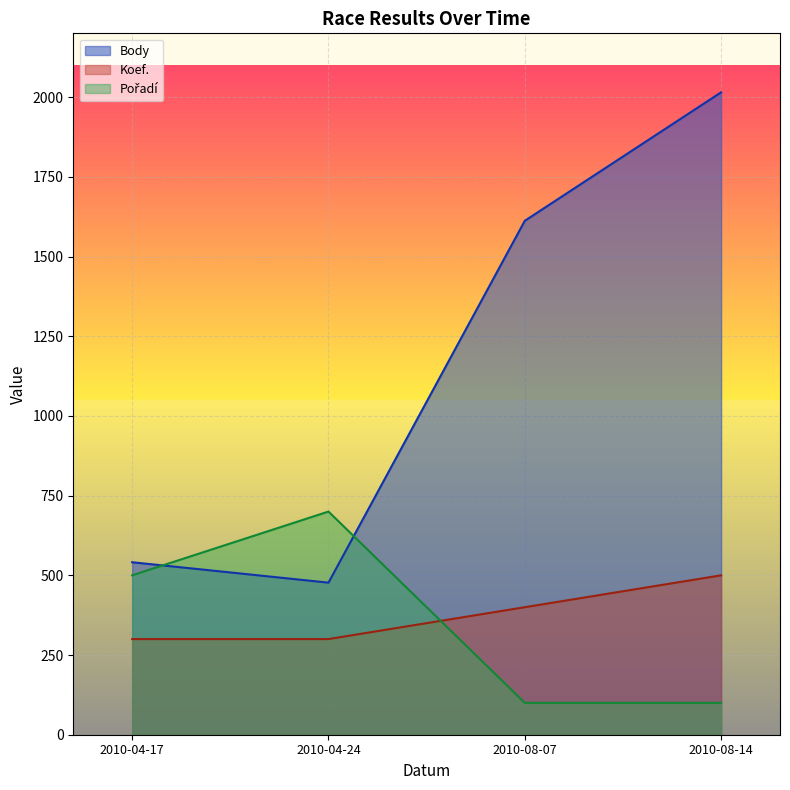

Rank the series by their maximum value, from lowest to highest.

Koef., Pořadí, Body